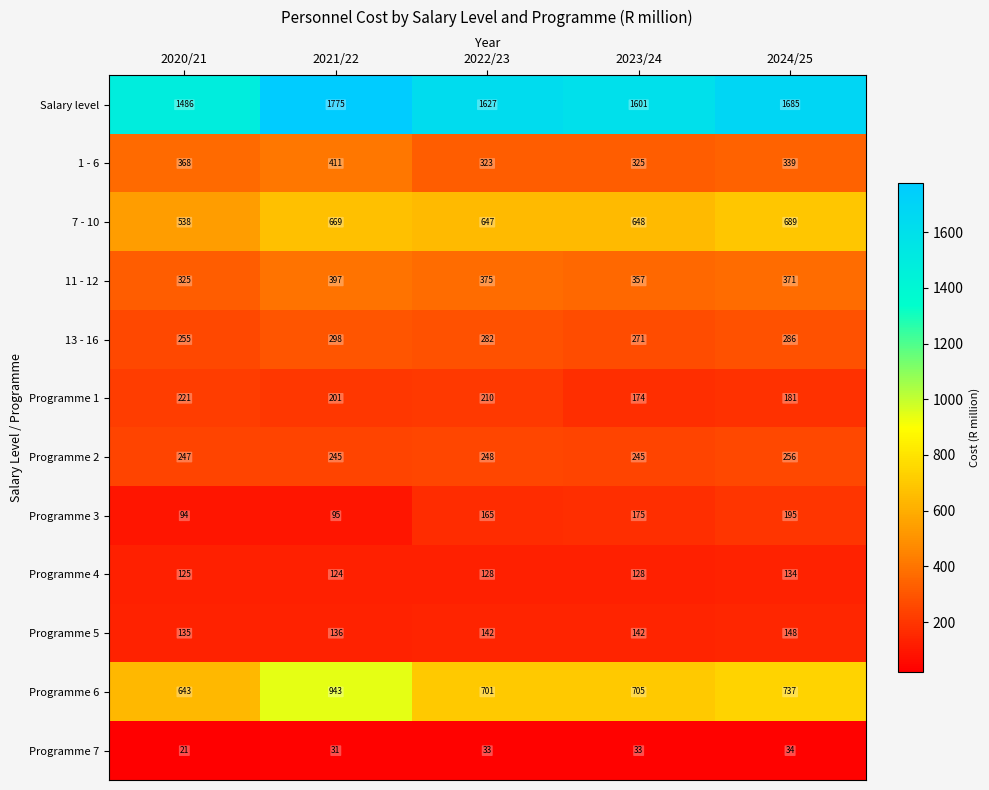

What is the sum of all Programme 3 values?

724